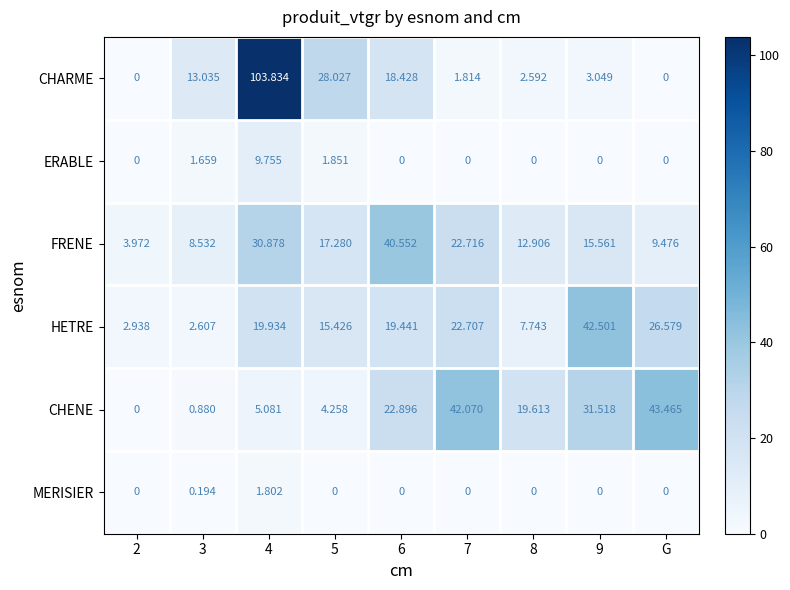

At 4, list the series in order from largest to smallest.

CHARME, FRENE, HETRE, ERABLE, CHENE, MERISIER